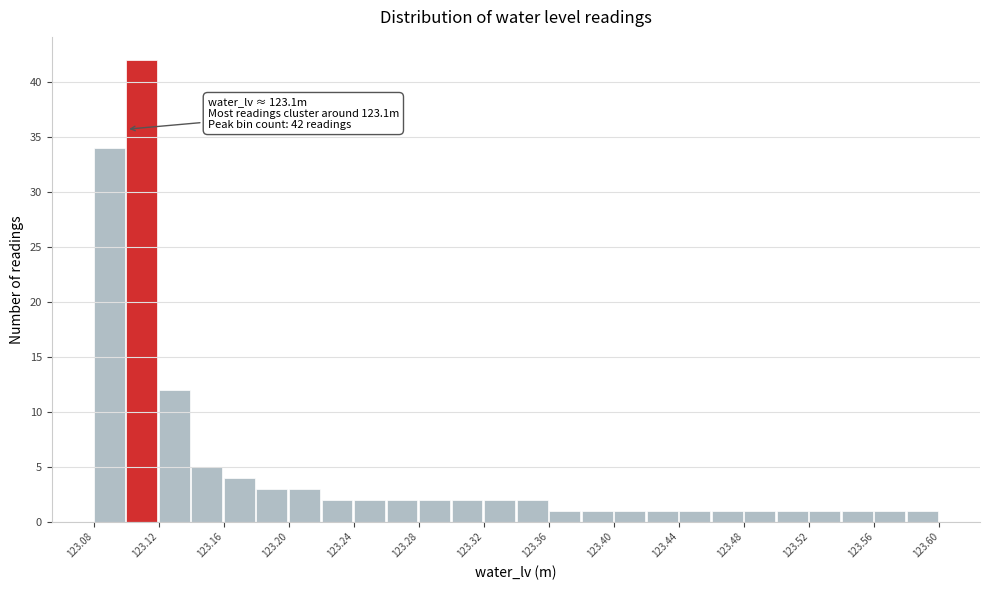

Which range on the x-axis has the tallest bar?

123.10 to 123.12